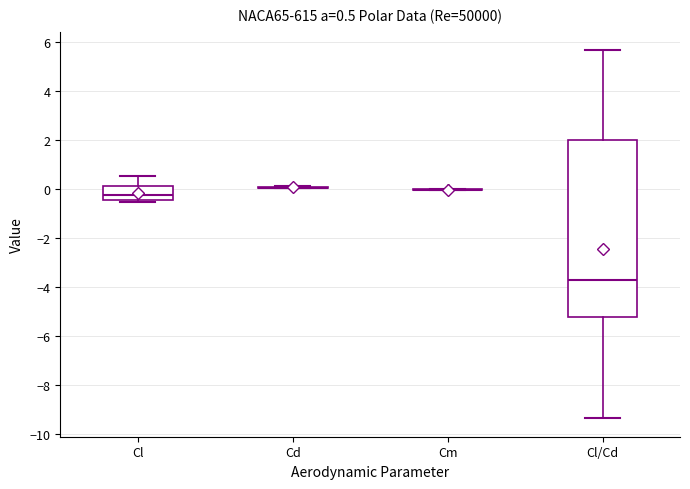

Comparing the boxes themselves (not the whiskers), which one is the tallest?

Cl/Cd